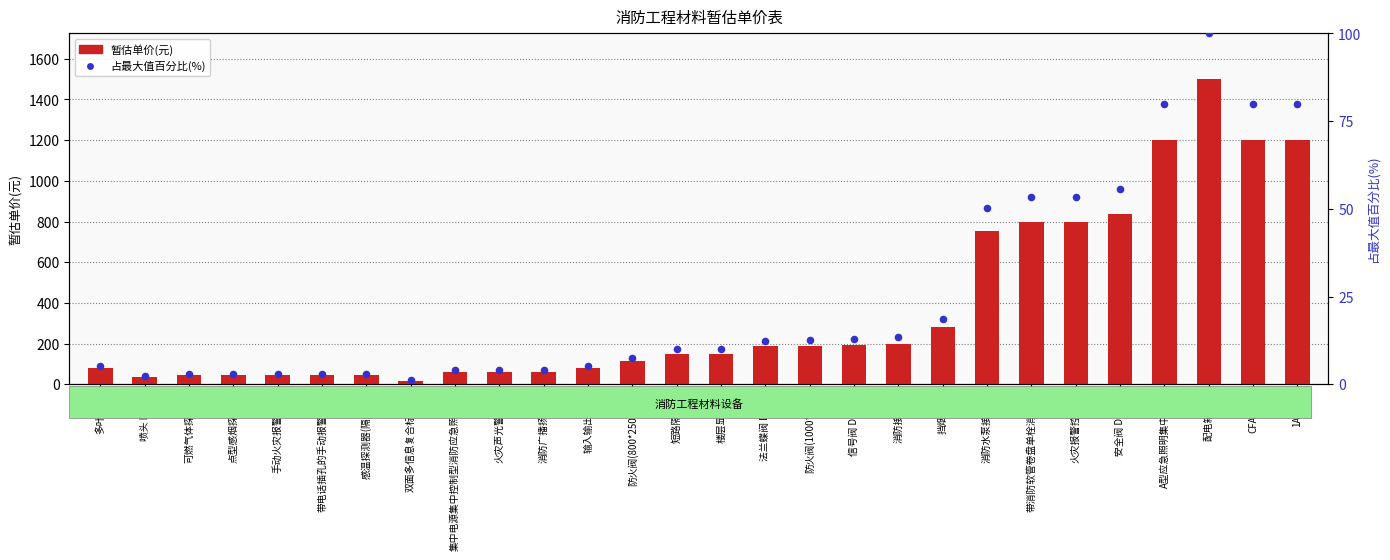

At which category is the sum across all series the highest?

配电箱ALE